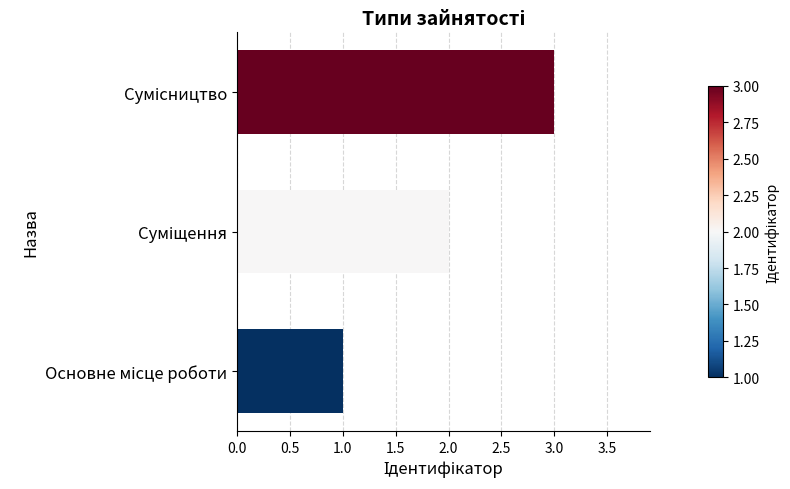

What is the maximum value shown in the chart?

3